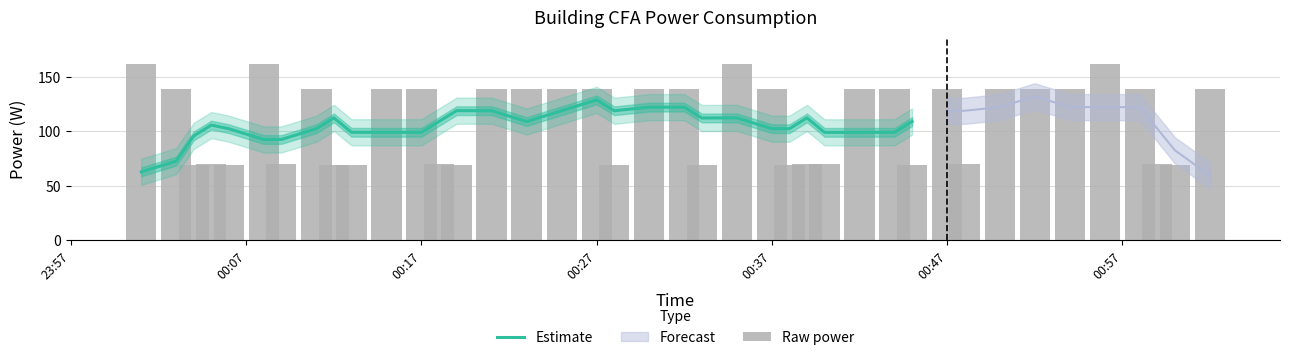

The Estimate series shows 128.8 at 00:27. True or false?

True